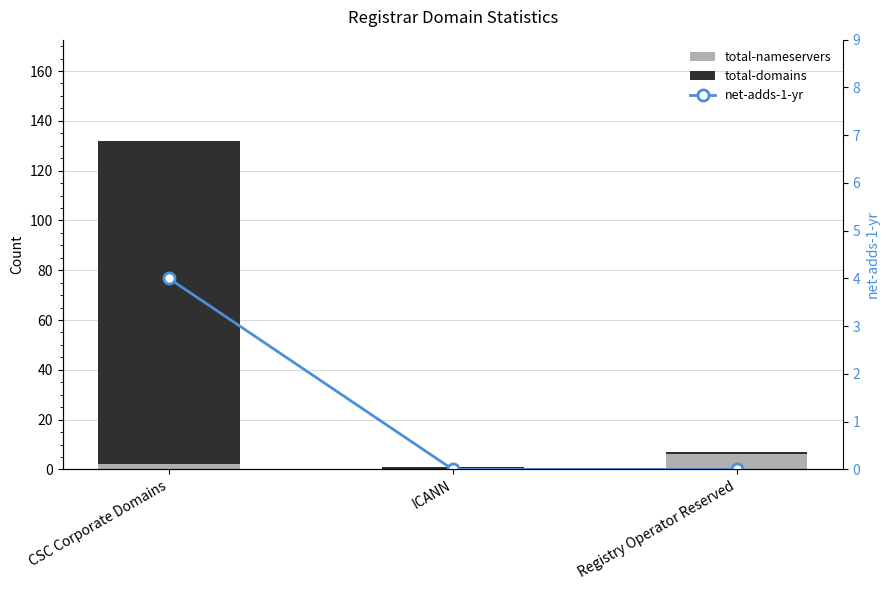

List the labels in order of total-domains value, largest first.

CSC Corporate Domains, ICANN, Registry Operator Reserved